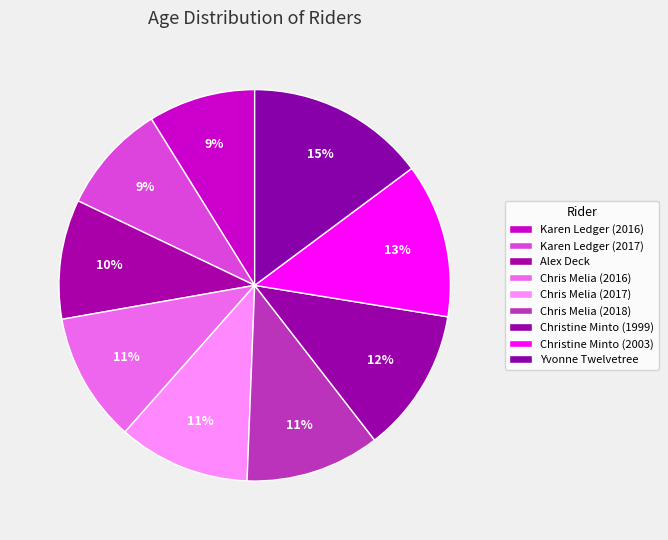

Is the sum of Yvonne Twelvetree and Chris Melia (2017) greater than half?

No